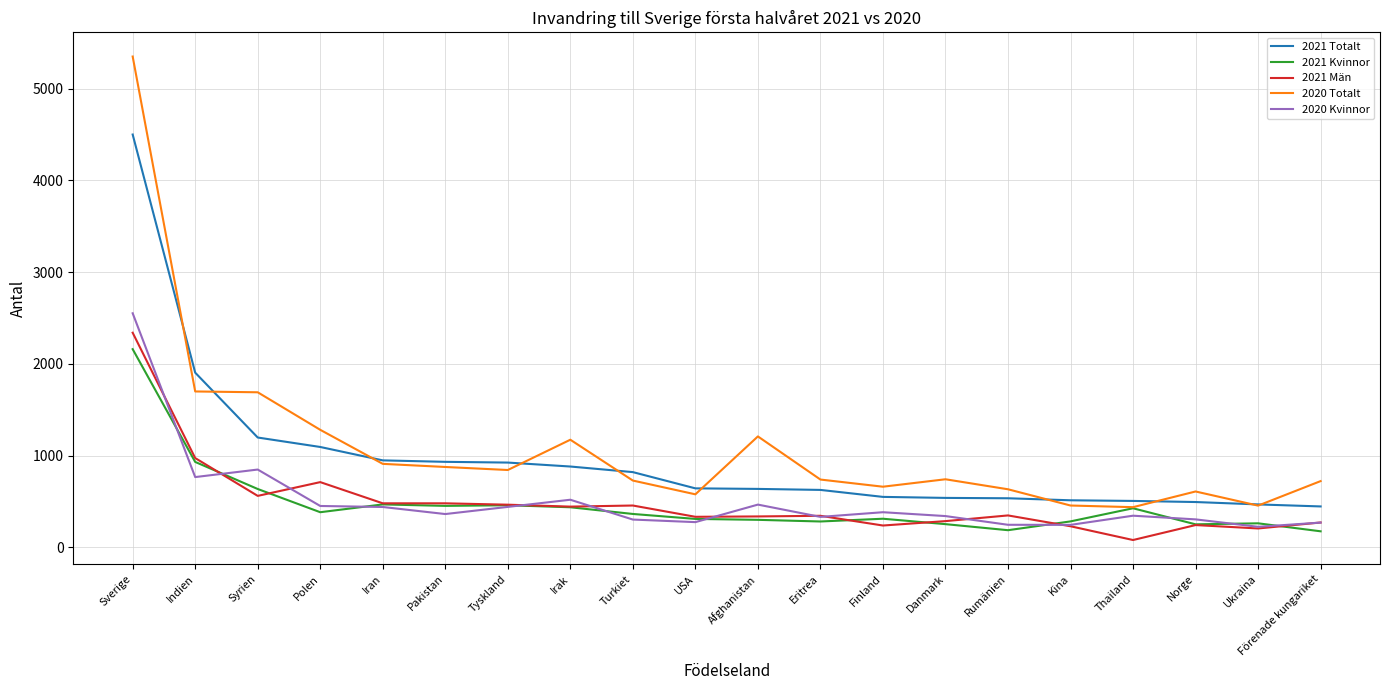

Which series has the largest range (max minus min)?

2020 Totalt